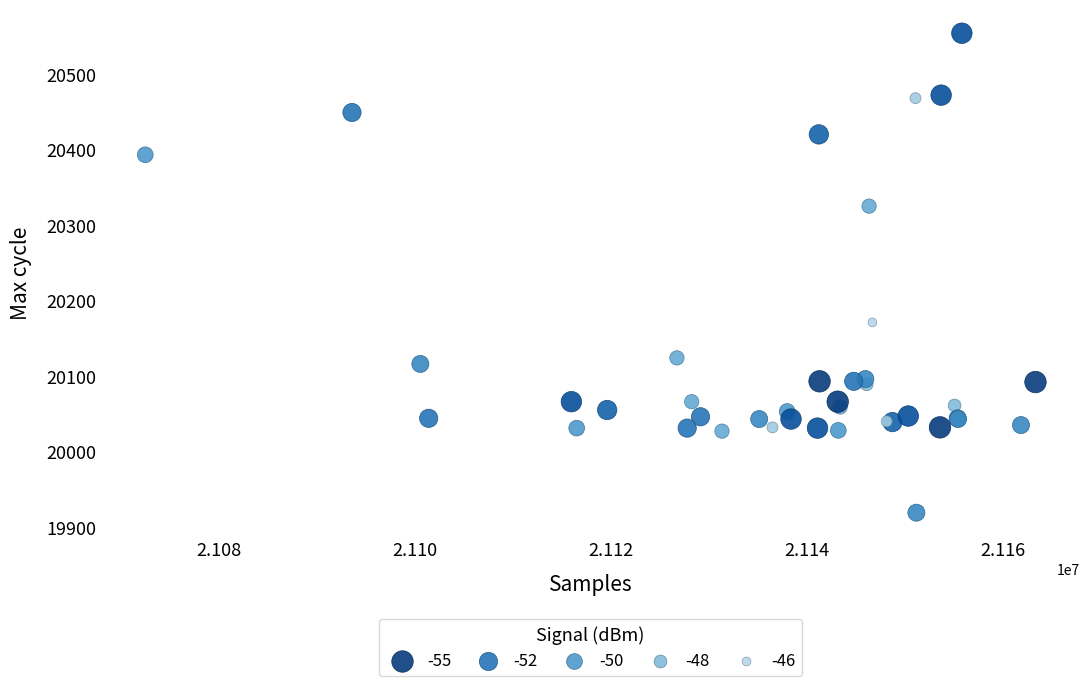

What Y value in the scatter plot is closest to 20236?

20171